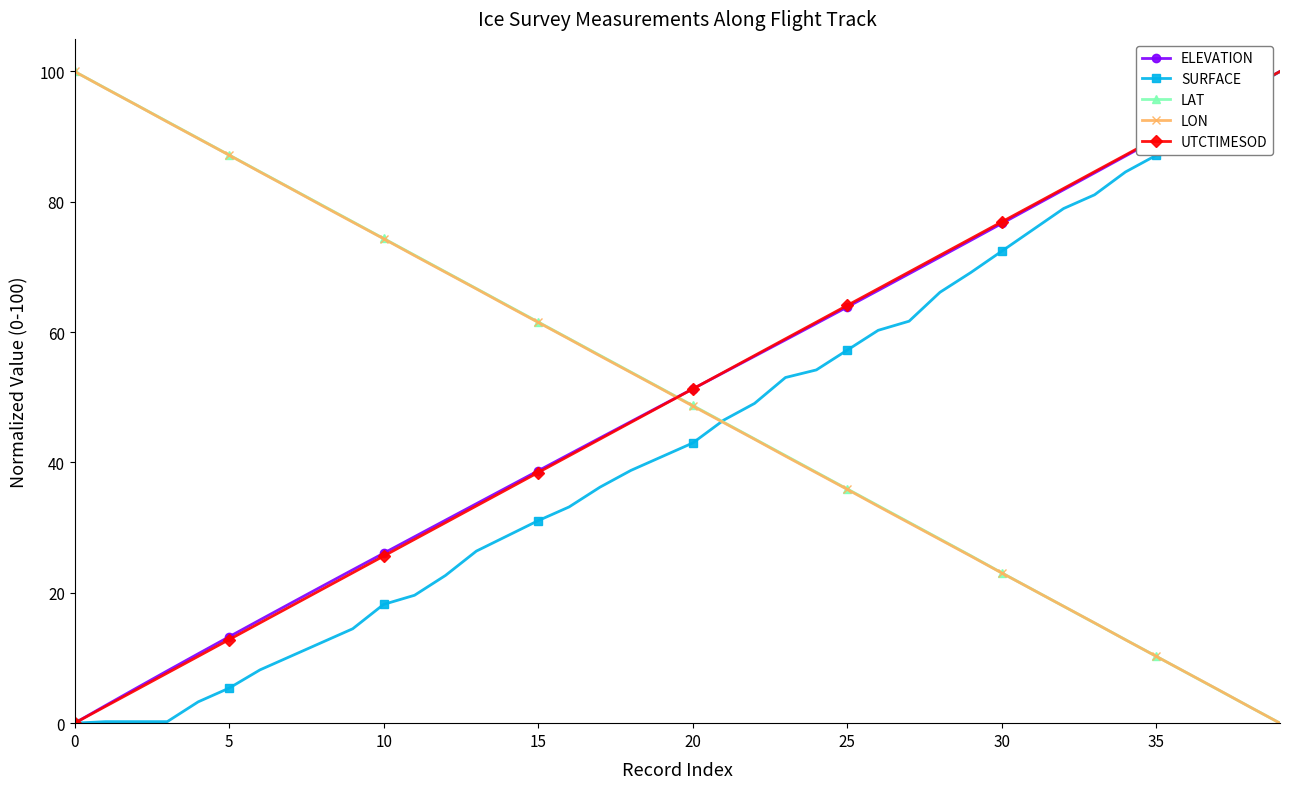

What is the value of the ELEVATION point at the 7th from the left?

15.8